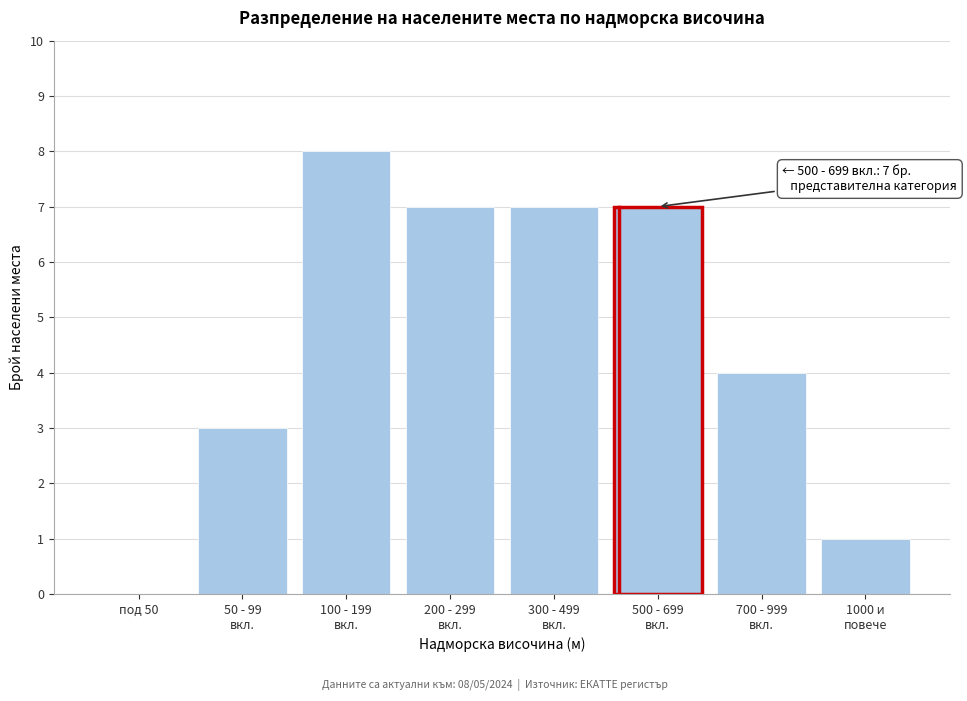

Is it true that the value at под 50 is 0?

True